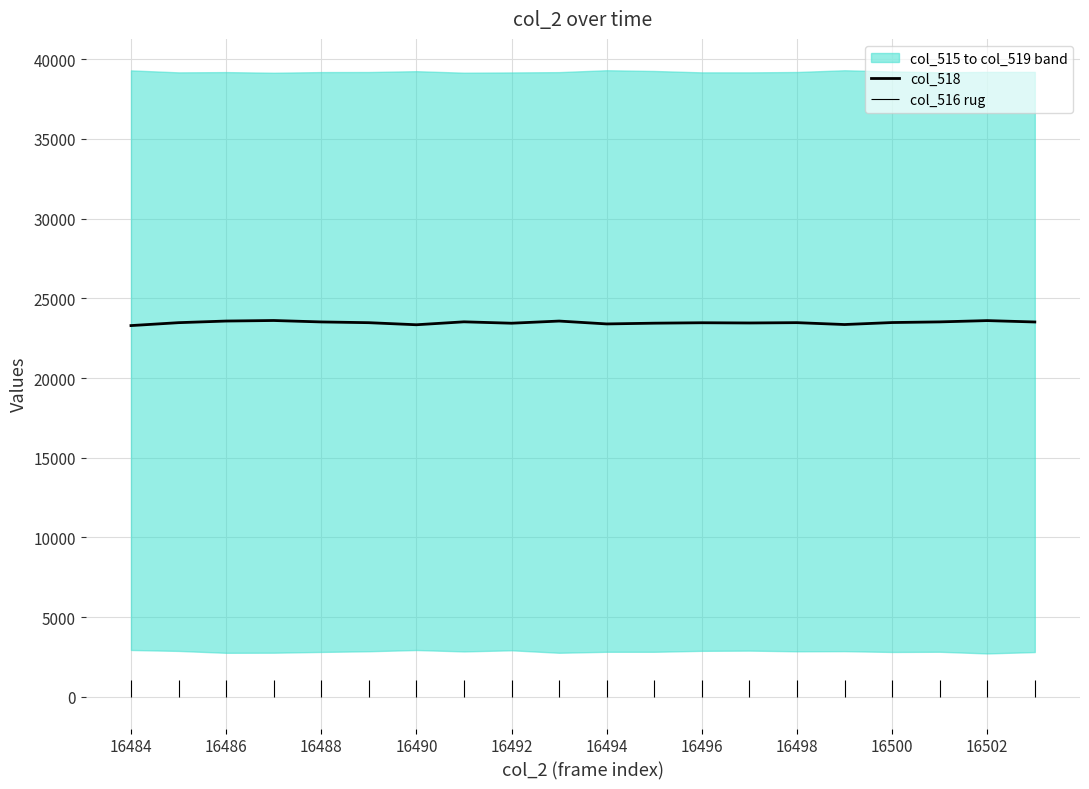

Is it true that col_518 equals 23344 at 16490?

True